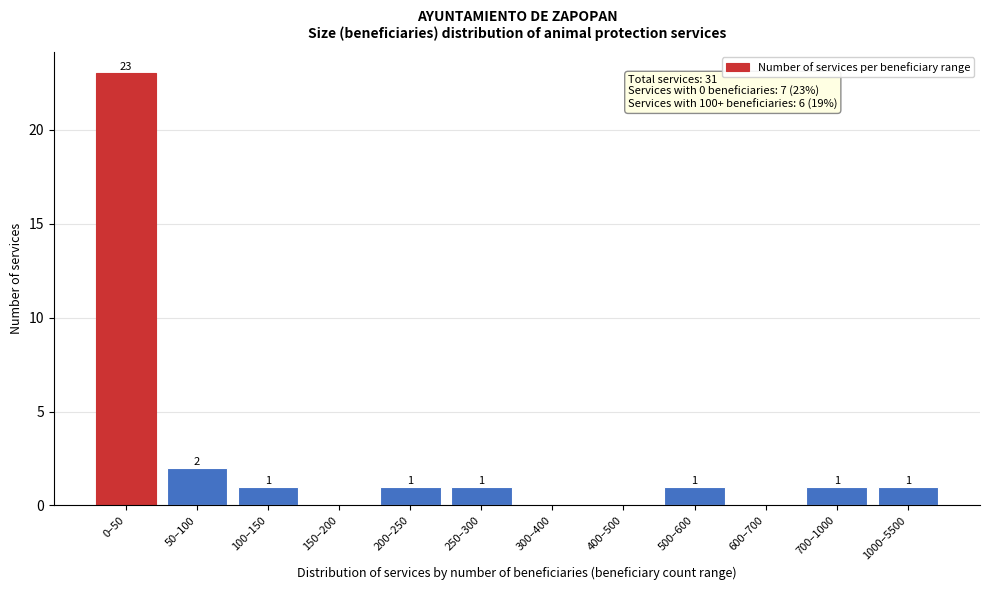

Reading left to right, extract all data points from this chart.

0–50=23	50–100=2	100–150=1	150–200=0	200–250=1	250–300=1	300–400=0	400–500=0	500–600=1	600–700=0	700–1000=1	1000–5500=1